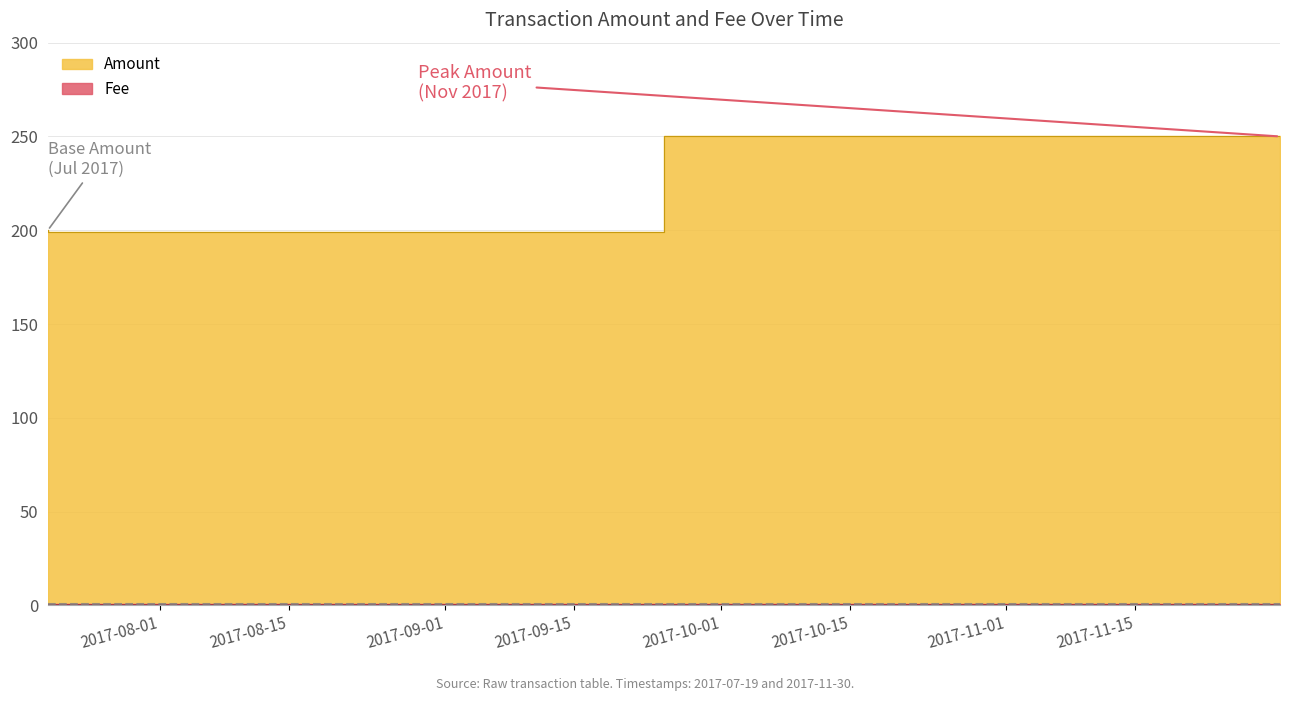

True or false: there are more than 2 points higher than both neighbors.

False